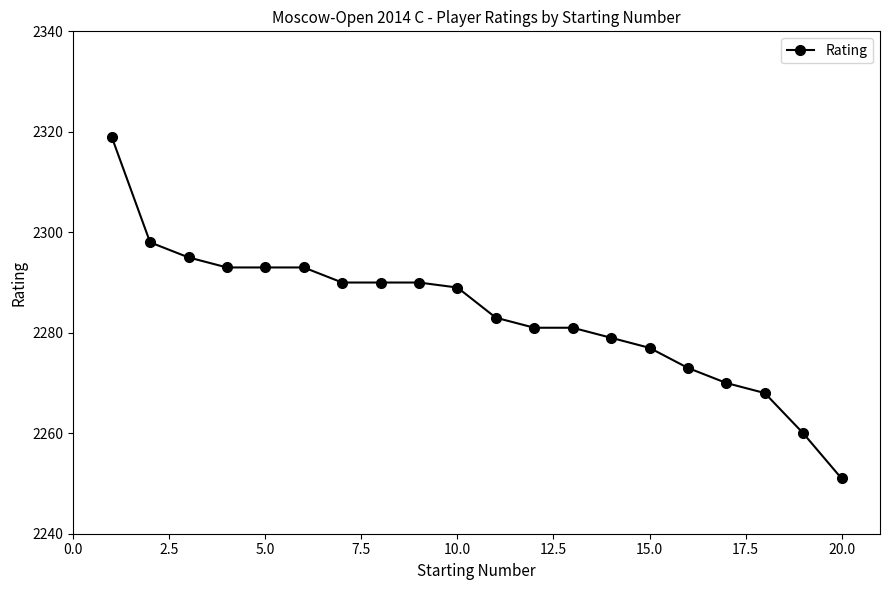

What is the maximum value shown in the chart?

2319